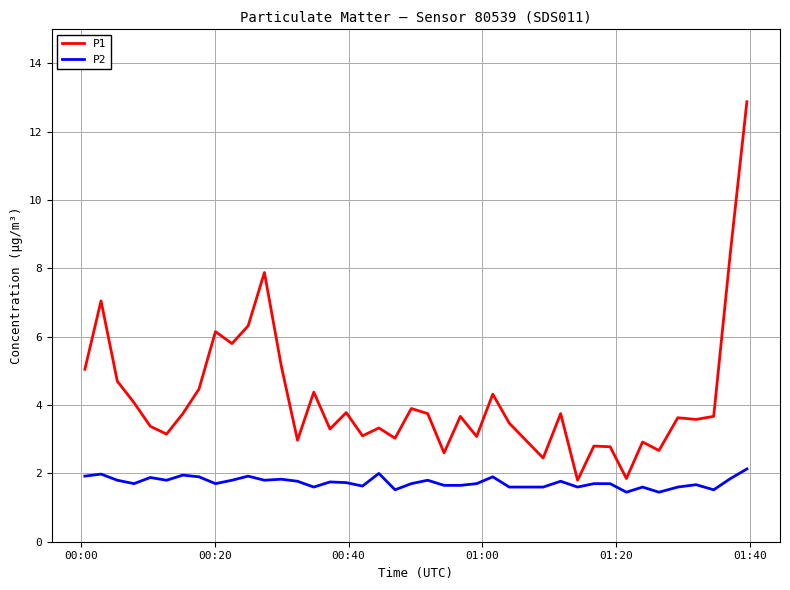

How many categories are shown in the chart?

40